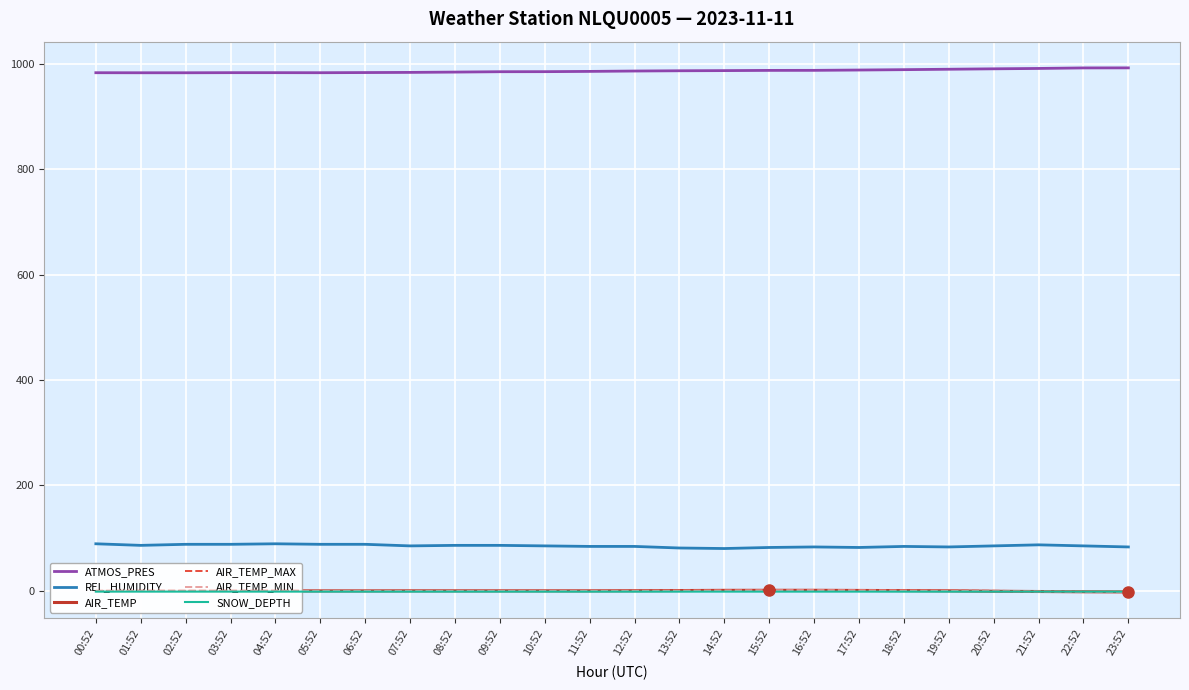

Is it true that AIR_TEMP_MAX equals -0.3 at 03:52?

True